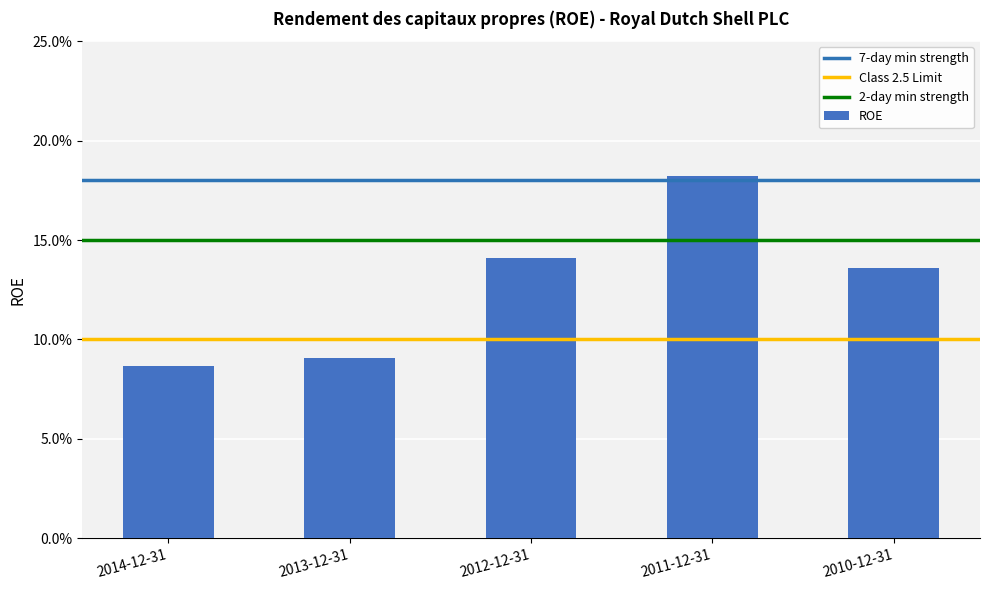

Rank the categories by value from lowest to highest.

2014-12-31, 2013-12-31, 2010-12-31, 2012-12-31, 2011-12-31